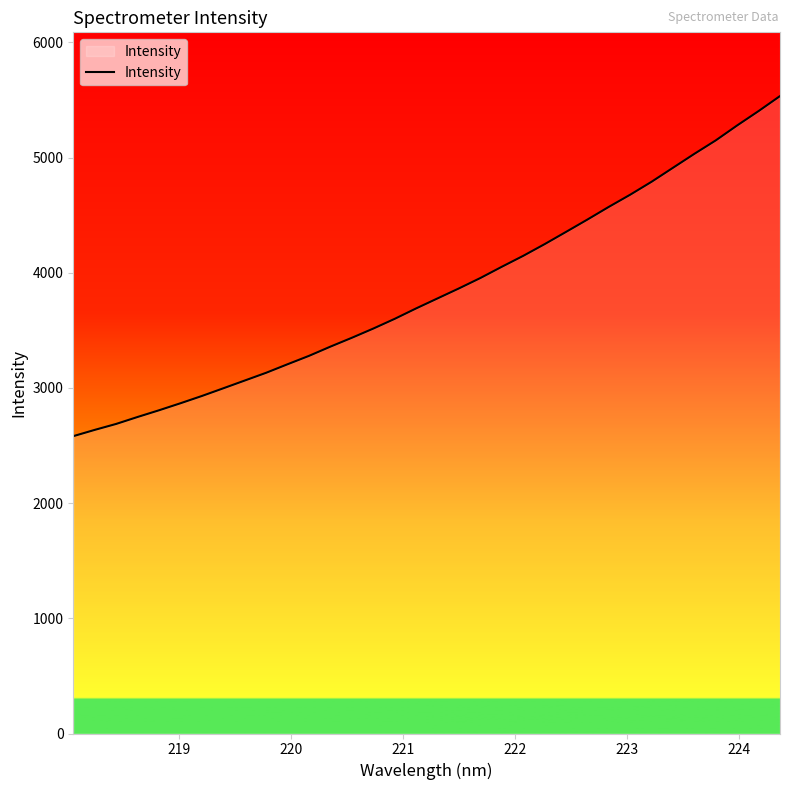

Does the chart display data point markers on the line(s)?

No